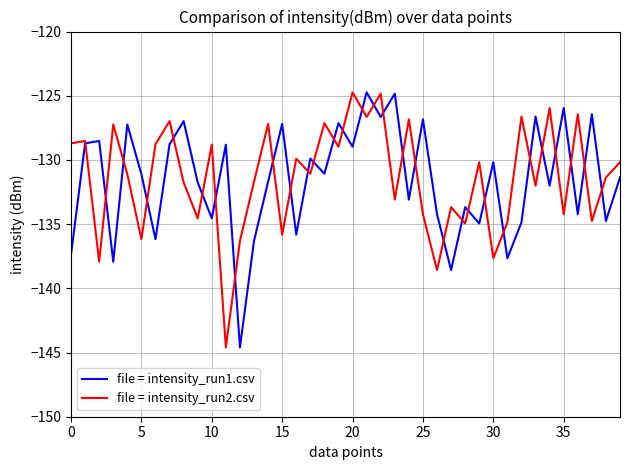

What is the minimum value shown in the chart?

-144.6